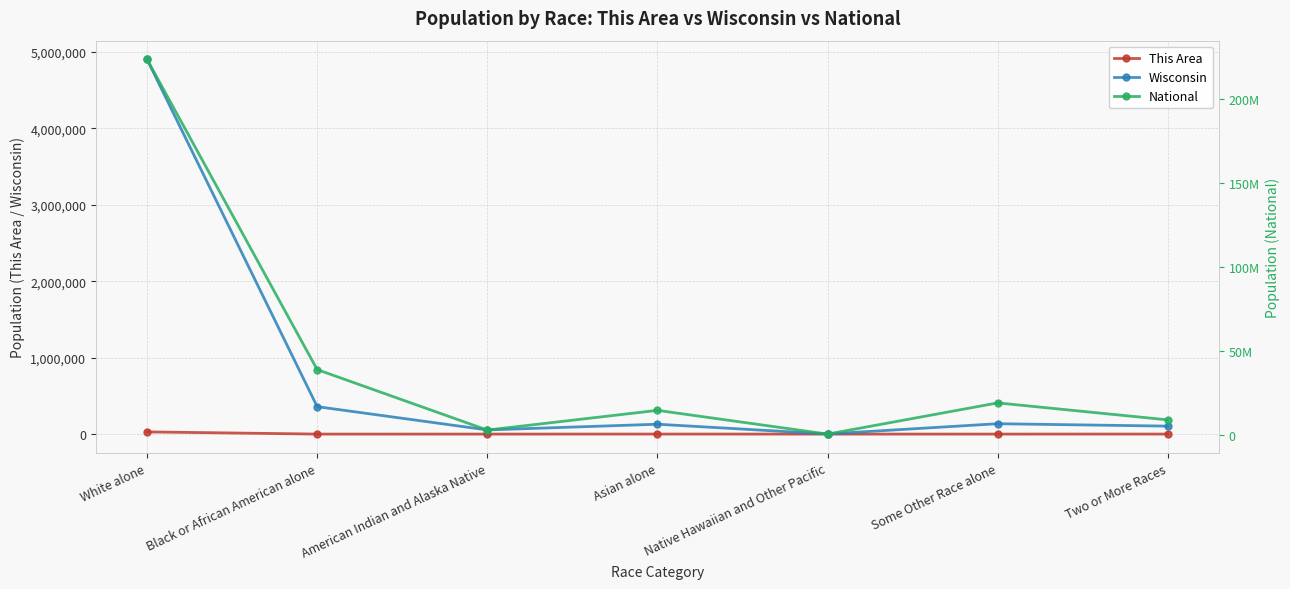

Which series changed the most between White alone and Native Hawaiian and Other Pacific?

National